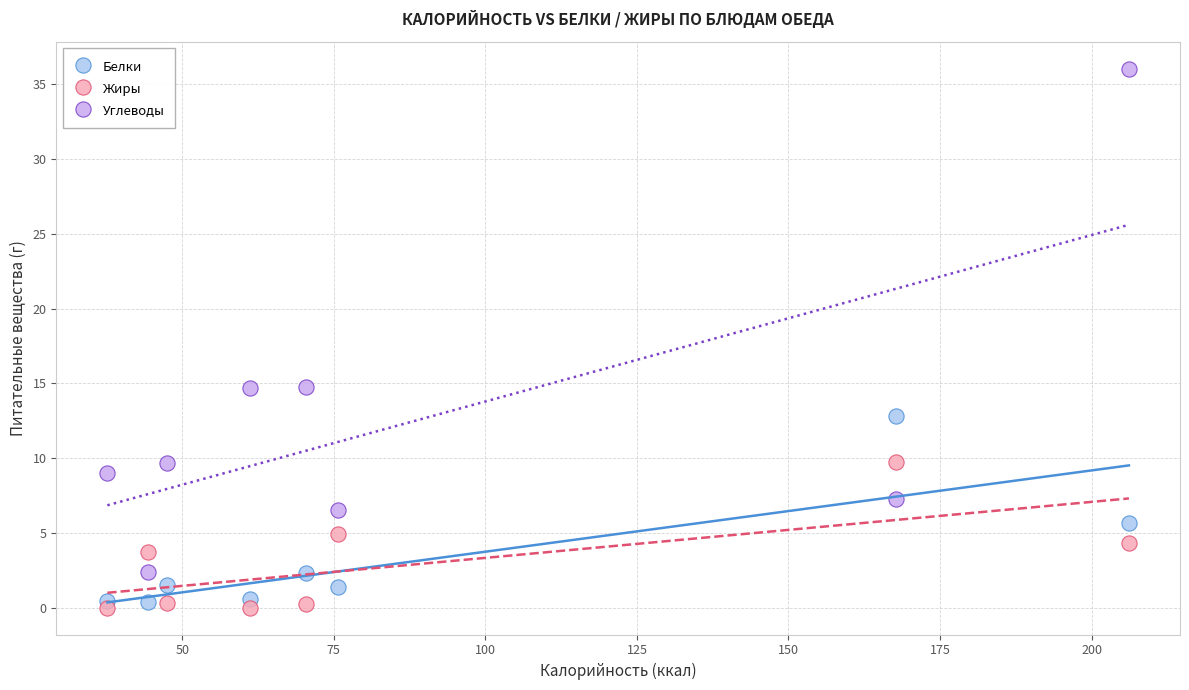

Which series contains the highest Y value?

Углеводы